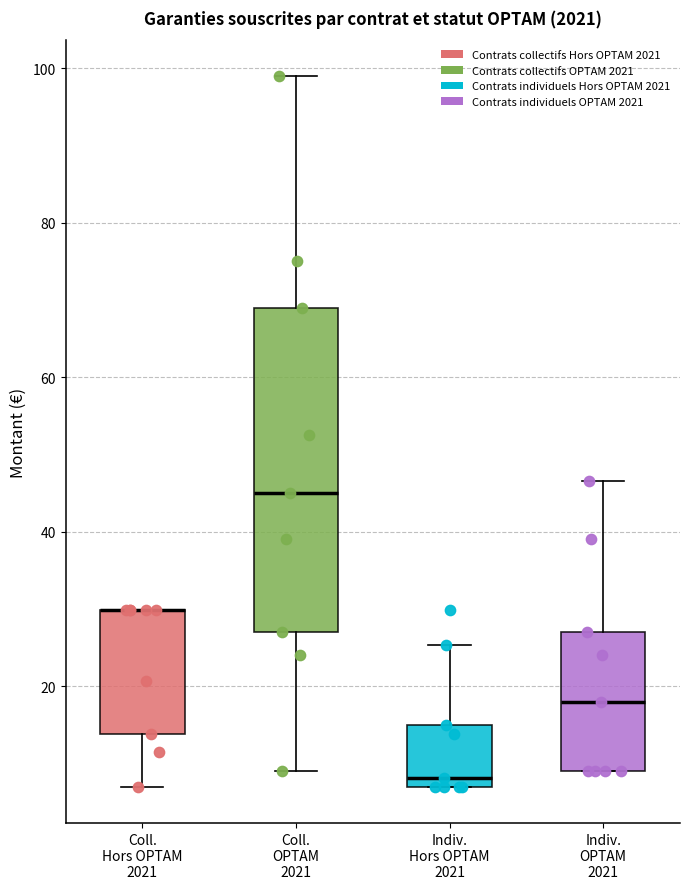

Where does the upper whisker of the box for Indiv. Hors OPTAM 2021 end on the y-axis? The values are not printed on the chart, so give them approximately, as read against the axis.

26